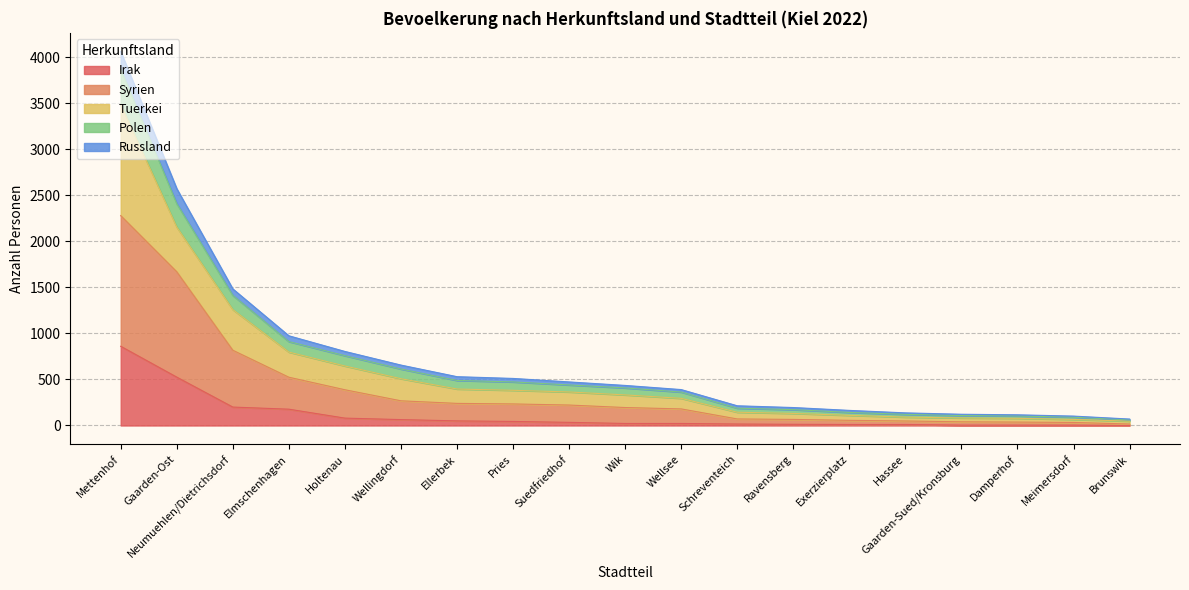

At which category is the sum across all series the highest?

Mettenhof